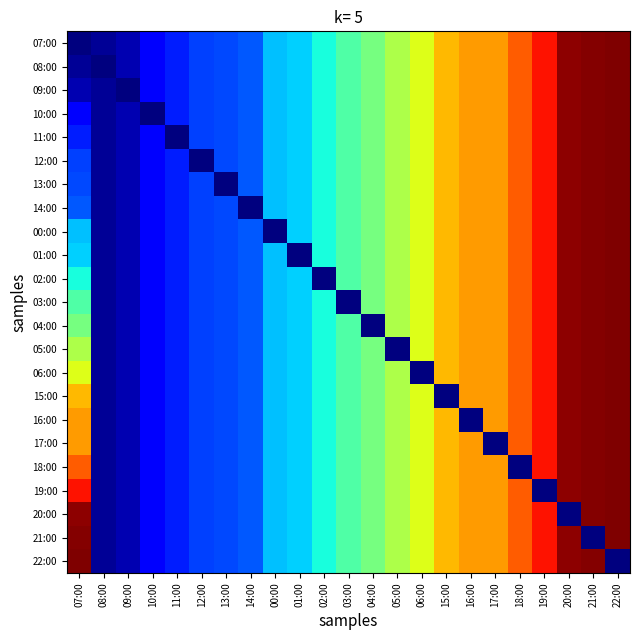

Reading left to right, transcribe all the data shown in this chart.

07:00: 07:00=15.5	08:00=15.8	09:00=16.1	10:00=17.1	11:00=17.6	12:00=18.1	13:00=18.2	14:00=18.4	00:00=19.8	01:00=20.0	02:00=20.7	03:00=21.6	04:00=22.2	05:00=23.1	06:00=23.9	15:00=25.2	16:00=25.6	17:00=25.6	18:00=26.5	19:00=27.6	20:00=28.9	21:00=29.0	22:00=29.1
08:00: 07:00=15.8	08:00=15.5	09:00=16.1	10:00=17.1	11:00=17.6	12:00=18.1	13:00=18.2	14:00=18.4	00:00=19.8	01:00=20.0	02:00=20.7	03:00=21.6	04:00=22.2	05:00=23.1	06:00=23.9	15:00=25.2	16:00=25.6	17:00=25.6	18:00=26.5	19:00=27.6	20:00=28.9	21:00=29.0	22:00=29.1
09:00: 07:00=16.1	08:00=15.8	09:00=15.5	10:00=17.1	11:00=17.6	12:00=18.1	13:00=18.2	14:00=18.4	00:00=19.8	01:00=20.0	02:00=20.7	03:00=21.6	04:00=22.2	05:00=23.1	06:00=23.9	15:00=25.2	16:00=25.6	17:00=25.6	18:00=26.5	19:00=27.6	20:00=28.9	21:00=29.0	22:00=29.1
10:00: 07:00=17.1	08:00=15.8	09:00=16.1	10:00=15.5	11:00=17.6	12:00=18.1	13:00=18.2	14:00=18.4	00:00=19.8	01:00=20.0	02:00=20.7	03:00=21.6	04:00=22.2	05:00=23.1	06:00=23.9	15:00=25.2	16:00=25.6	17:00=25.6	18:00=26.5	19:00=27.6	20:00=28.9	21:00=29.0	22:00=29.1
11:00: 07:00=17.6	08:00=15.8	09:00=16.1	10:00=17.1	11:00=15.5	12:00=18.1	13:00=18.2	14:00=18.4	00:00=19.8	01:00=20.0	02:00=20.7	03:00=21.6	04:00=22.2	05:00=23.1	06:00=23.9	15:00=25.2	16:00=25.6	17:00=25.6	18:00=26.5	19:00=27.6	20:00=28.9	21:00=29.0	22:00=29.1
12:00: 07:00=18.1	08:00=15.8	09:00=16.1	10:00=17.1	11:00=17.6	12:00=15.5	13:00=18.2	14:00=18.4	00:00=19.8	01:00=20.0	02:00=20.7	03:00=21.6	04:00=22.2	05:00=23.1	06:00=23.9	15:00=25.2	16:00=25.6	17:00=25.6	18:00=26.5	19:00=27.6	20:00=28.9	21:00=29.0	22:00=29.1
13:00: 07:00=18.2	08:00=15.8	09:00=16.1	10:00=17.1	11:00=17.6	12:00=18.1	13:00=15.5	14:00=18.4	00:00=19.8	01:00=20.0	02:00=20.7	03:00=21.6	04:00=22.2	05:00=23.1	06:00=23.9	15:00=25.2	16:00=25.6	17:00=25.6	18:00=26.5	19:00=27.6	20:00=28.9	21:00=29.0	22:00=29.1
14:00: 07:00=18.4	08:00=15.8	09:00=16.1	10:00=17.1	11:00=17.6	12:00=18.1	13:00=18.2	14:00=15.5	00:00=19.8	01:00=20.0	02:00=20.7	03:00=21.6	04:00=22.2	05:00=23.1	06:00=23.9	15:00=25.2	16:00=25.6	17:00=25.6	18:00=26.5	19:00=27.6	20:00=28.9	21:00=29.0	22:00=29.1
00:00: 07:00=19.8	08:00=15.8	09:00=16.1	10:00=17.1	11:00=17.6	12:00=18.1	13:00=18.2	14:00=18.4	00:00=15.5	01:00=20.0	02:00=20.7	03:00=21.6	04:00=22.2	05:00=23.1	06:00=23.9	15:00=25.2	16:00=25.6	17:00=25.6	18:00=26.5	19:00=27.6	20:00=28.9	21:00=29.0	22:00=29.1
01:00: 07:00=20.0	08:00=15.8	09:00=16.1	10:00=17.1	11:00=17.6	12:00=18.1	13:00=18.2	14:00=18.4	00:00=19.8	01:00=15.5	02:00=20.7	03:00=21.6	04:00=22.2	05:00=23.1	06:00=23.9	15:00=25.2	16:00=25.6	17:00=25.6	18:00=26.5	19:00=27.6	20:00=28.9	21:00=29.0	22:00=29.1
02:00: 07:00=20.7	08:00=15.8	09:00=16.1	10:00=17.1	11:00=17.6	12:00=18.1	13:00=18.2	14:00=18.4	00:00=19.8	01:00=20.0	02:00=15.5	03:00=21.6	04:00=22.2	05:00=23.1	06:00=23.9	15:00=25.2	16:00=25.6	17:00=25.6	18:00=26.5	19:00=27.6	20:00=28.9	21:00=29.0	22:00=29.1
03:00: 07:00=21.6	08:00=15.8	09:00=16.1	10:00=17.1	11:00=17.6	12:00=18.1	13:00=18.2	14:00=18.4	00:00=19.8	01:00=20.0	02:00=20.7	03:00=15.5	04:00=22.2	05:00=23.1	06:00=23.9	15:00=25.2	16:00=25.6	17:00=25.6	18:00=26.5	19:00=27.6	20:00=28.9	21:00=29.0	22:00=29.1
04:00: 07:00=22.2	08:00=15.8	09:00=16.1	10:00=17.1	11:00=17.6	12:00=18.1	13:00=18.2	14:00=18.4	00:00=19.8	01:00=20.0	02:00=20.7	03:00=21.6	04:00=15.5	05:00=23.1	06:00=23.9	15:00=25.2	16:00=25.6	17:00=25.6	18:00=26.5	19:00=27.6	20:00=28.9	21:00=29.0	22:00=29.1
05:00: 07:00=23.1	08:00=15.8	09:00=16.1	10:00=17.1	11:00=17.6	12:00=18.1	13:00=18.2	14:00=18.4	00:00=19.8	01:00=20.0	02:00=20.7	03:00=21.6	04:00=22.2	05:00=15.5	06:00=23.9	15:00=25.2	16:00=25.6	17:00=25.6	18:00=26.5	19:00=27.6	20:00=28.9	21:00=29.0	22:00=29.1
06:00: 07:00=23.9	08:00=15.8	09:00=16.1	10:00=17.1	11:00=17.6	12:00=18.1	13:00=18.2	14:00=18.4	00:00=19.8	01:00=20.0	02:00=20.7	03:00=21.6	04:00=22.2	05:00=23.1	06:00=15.5	15:00=25.2	16:00=25.6	17:00=25.6	18:00=26.5	19:00=27.6	20:00=28.9	21:00=29.0	22:00=29.1
15:00: 07:00=25.2	08:00=15.8	09:00=16.1	10:00=17.1	11:00=17.6	12:00=18.1	13:00=18.2	14:00=18.4	00:00=19.8	01:00=20.0	02:00=20.7	03:00=21.6	04:00=22.2	05:00=23.1	06:00=23.9	15:00=15.5	16:00=25.6	17:00=25.6	18:00=26.5	19:00=27.6	20:00=28.9	21:00=29.0	22:00=29.1
16:00: 07:00=25.6	08:00=15.8	09:00=16.1	10:00=17.1	11:00=17.6	12:00=18.1	13:00=18.2	14:00=18.4	00:00=19.8	01:00=20.0	02:00=20.7	03:00=21.6	04:00=22.2	05:00=23.1	06:00=23.9	15:00=25.2	16:00=15.5	17:00=25.6	18:00=26.5	19:00=27.6	20:00=28.9	21:00=29.0	22:00=29.1
17:00: 07:00=25.6	08:00=15.8	09:00=16.1	10:00=17.1	11:00=17.6	12:00=18.1	13:00=18.2	14:00=18.4	00:00=19.8	01:00=20.0	02:00=20.7	03:00=21.6	04:00=22.2	05:00=23.1	06:00=23.9	15:00=25.2	16:00=25.6	17:00=15.5	18:00=26.5	19:00=27.6	20:00=28.9	21:00=29.0	22:00=29.1
18:00: 07:00=26.5	08:00=15.8	09:00=16.1	10:00=17.1	11:00=17.6	12:00=18.1	13:00=18.2	14:00=18.4	00:00=19.8	01:00=20.0	02:00=20.7	03:00=21.6	04:00=22.2	05:00=23.1	06:00=23.9	15:00=25.2	16:00=25.6	17:00=25.6	18:00=15.5	19:00=27.6	20:00=28.9	21:00=29.0	22:00=29.1
19:00: 07:00=27.6	08:00=15.8	09:00=16.1	10:00=17.1	11:00=17.6	12:00=18.1	13:00=18.2	14:00=18.4	00:00=19.8	01:00=20.0	02:00=20.7	03:00=21.6	04:00=22.2	05:00=23.1	06:00=23.9	15:00=25.2	16:00=25.6	17:00=25.6	18:00=26.5	19:00=15.5	20:00=28.9	21:00=29.0	22:00=29.1
20:00: 07:00=28.9	08:00=15.8	09:00=16.1	10:00=17.1	11:00=17.6	12:00=18.1	13:00=18.2	14:00=18.4	00:00=19.8	01:00=20.0	02:00=20.7	03:00=21.6	04:00=22.2	05:00=23.1	06:00=23.9	15:00=25.2	16:00=25.6	17:00=25.6	18:00=26.5	19:00=27.6	20:00=15.5	21:00=29.0	22:00=29.1
21:00: 07:00=29.0	08:00=15.8	09:00=16.1	10:00=17.1	11:00=17.6	12:00=18.1	13:00=18.2	14:00=18.4	00:00=19.8	01:00=20.0	02:00=20.7	03:00=21.6	04:00=22.2	05:00=23.1	06:00=23.9	15:00=25.2	16:00=25.6	17:00=25.6	18:00=26.5	19:00=27.6	20:00=28.9	21:00=15.5	22:00=29.1
22:00: 07:00=29.1	08:00=15.8	09:00=16.1	10:00=17.1	11:00=17.6	12:00=18.1	13:00=18.2	14:00=18.4	00:00=19.8	01:00=20.0	02:00=20.7	03:00=21.6	04:00=22.2	05:00=23.1	06:00=23.9	15:00=25.2	16:00=25.6	17:00=25.6	18:00=26.5	19:00=27.6	20:00=28.9	21:00=29.0	22:00=15.5